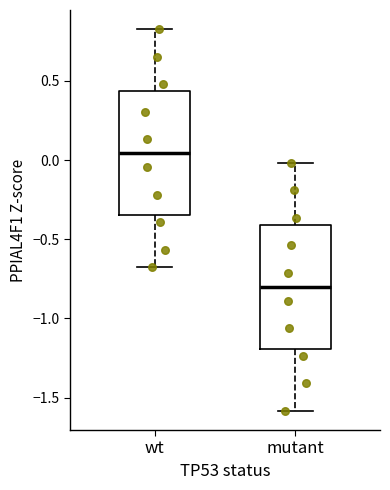

Which box's median line is the lowest?

mutant